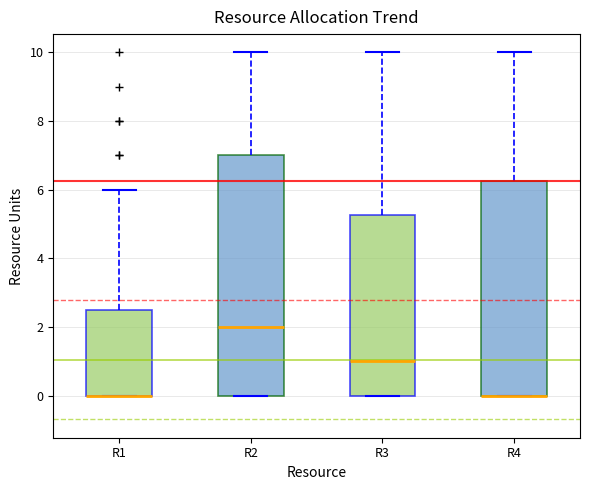

Reading left to right, transcribe this box plot: for each box, give where its median line is, the range the box spans, and where its two whiskers end, as read against the y-axis. The values are not printed on the chart, so give them approximately, as read against the axis.

R1: median 0.0 (drawn on the box's lower edge), box 0.0 to 2.6, whiskers 0.0 to 6.0
R2: median 2.0, box 0.0 to 7.0, whiskers 0.0 to 10.0
R3: median 1.0, box 0.0 to 5.2, whiskers 0.0 to 10.0
R4: median 0.0 (drawn on the box's lower edge), box 0.0 to 6.2, whiskers 0.0 to 10.0